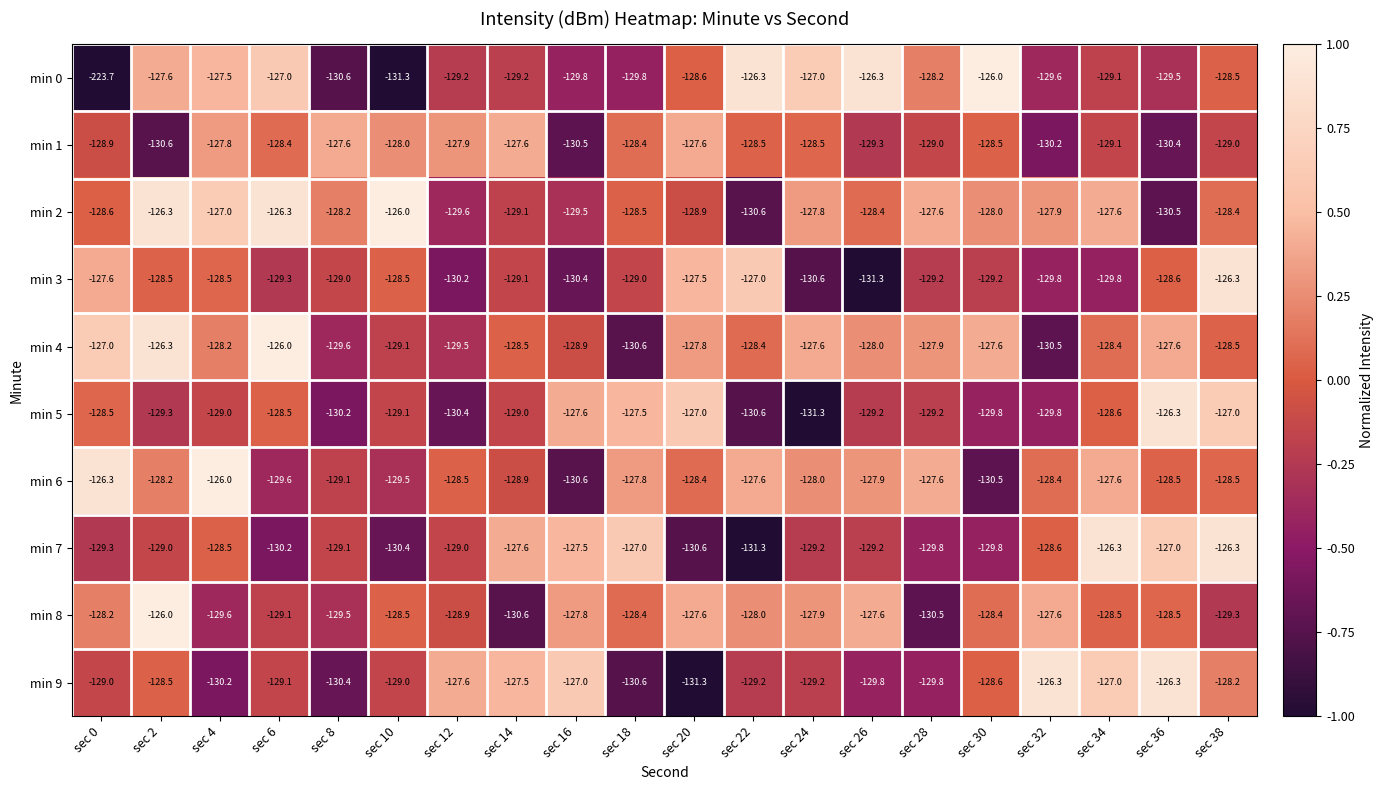

Count the number of categories in the chart.

20